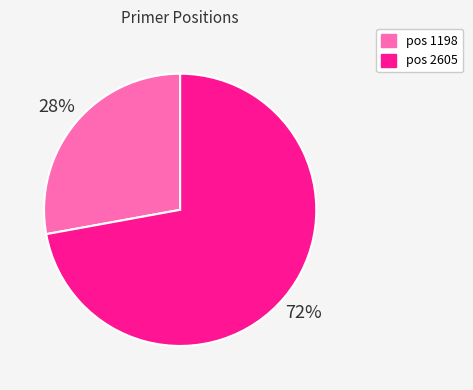

To the nearest percent, what is the difference between the largest and smallest slice percentages?

44%